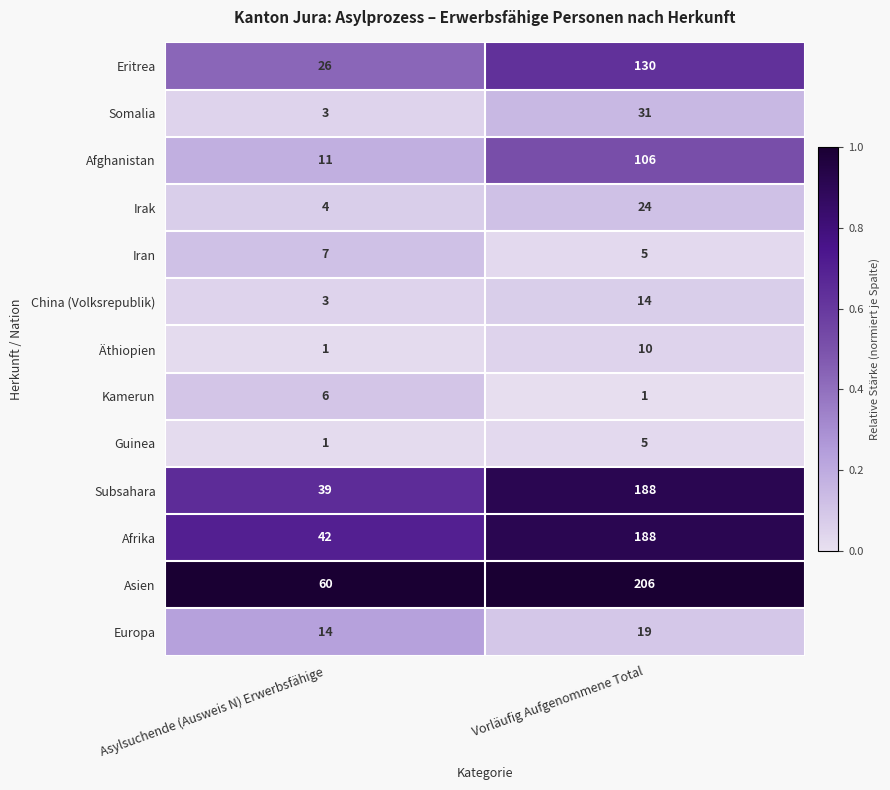

Which series has the widest spread of values?

Subsahara